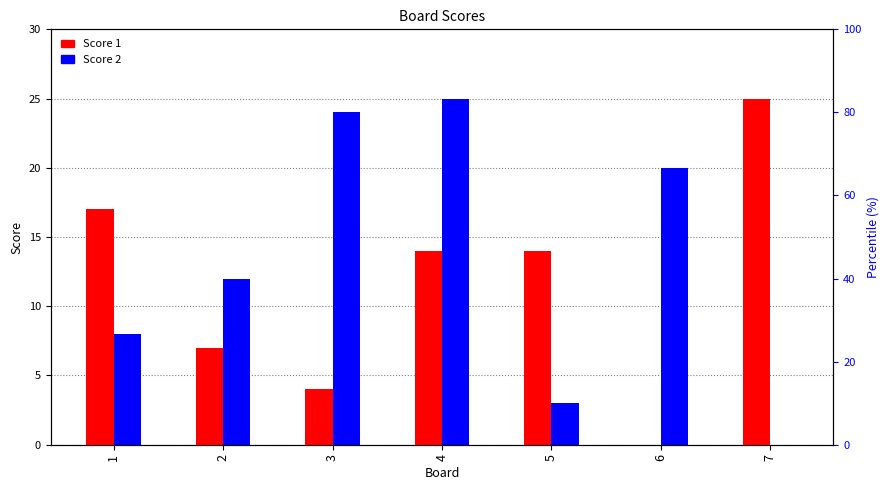

Reading left to right, what are all the values shown in this chart?

Score 1: 17	7	4	14	14	0	25
Score 2: 8	12	24	25	3	20	0